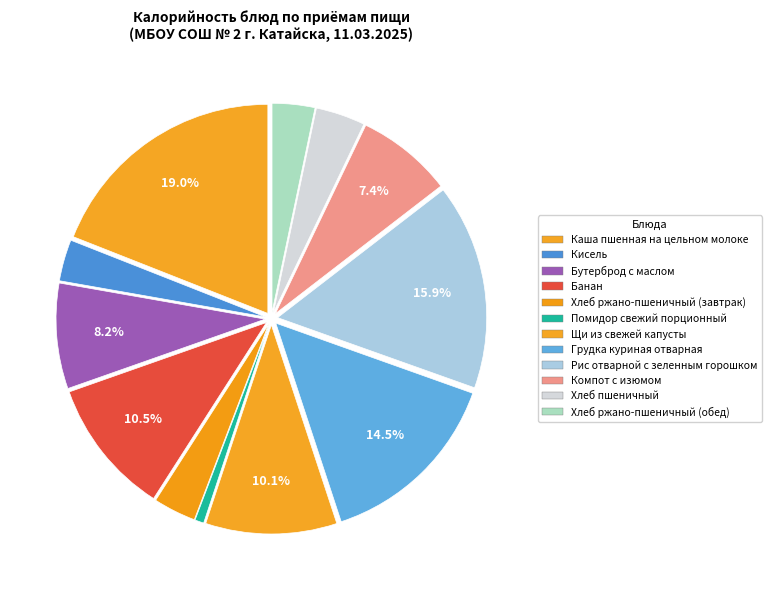

What is the largest slice in the pie chart?

Каша пшенная на цельном молоке